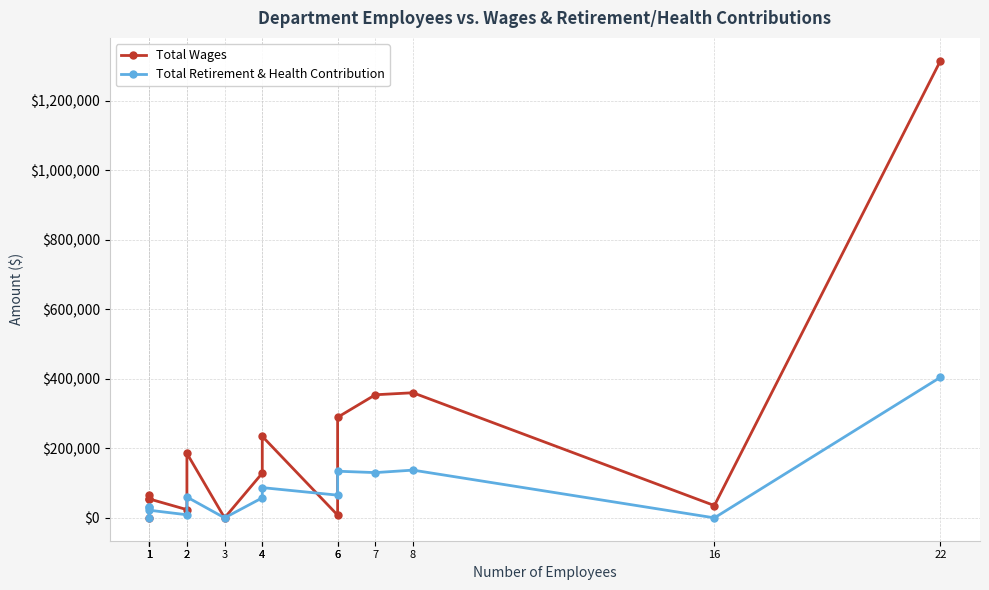

Reading left to right, what are all the values shown in this chart?

Total Wages: 64716	838	53758	54456	23642	185517	0	128677	234588	7825	289437	354197	360005	35429	1315302
Total Retirement & Health Contribution: 30276	0	30468	22023	8850	59978	0	57658	87040	65333	134239	130237	137386	0	404581